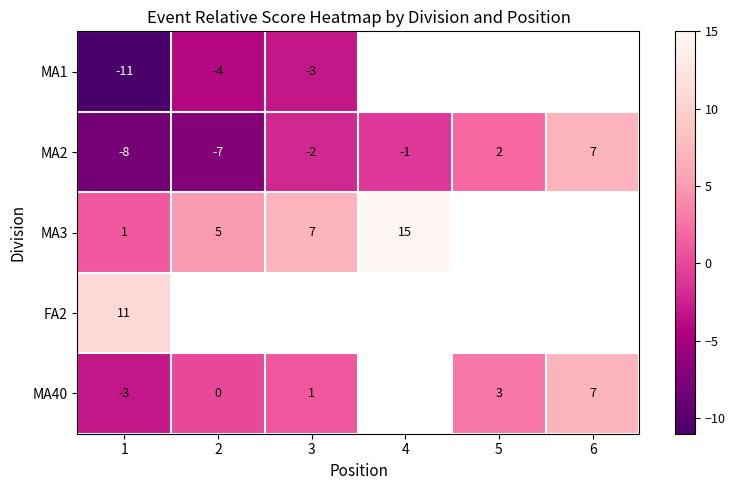

The value of MA1 at 2 is -7.0. True or false?

False